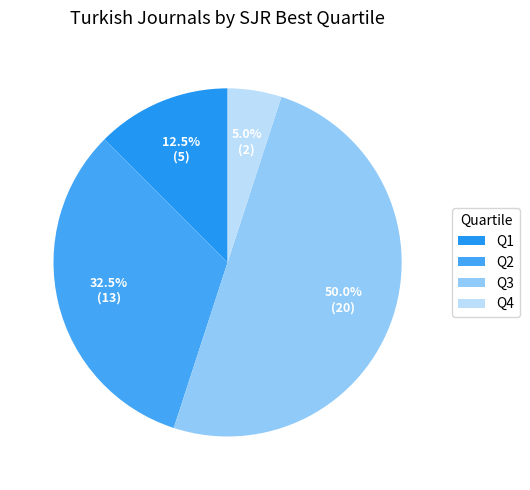

To the nearest percent, what is the difference between the Q1 and Q3 slice percentages?

38%